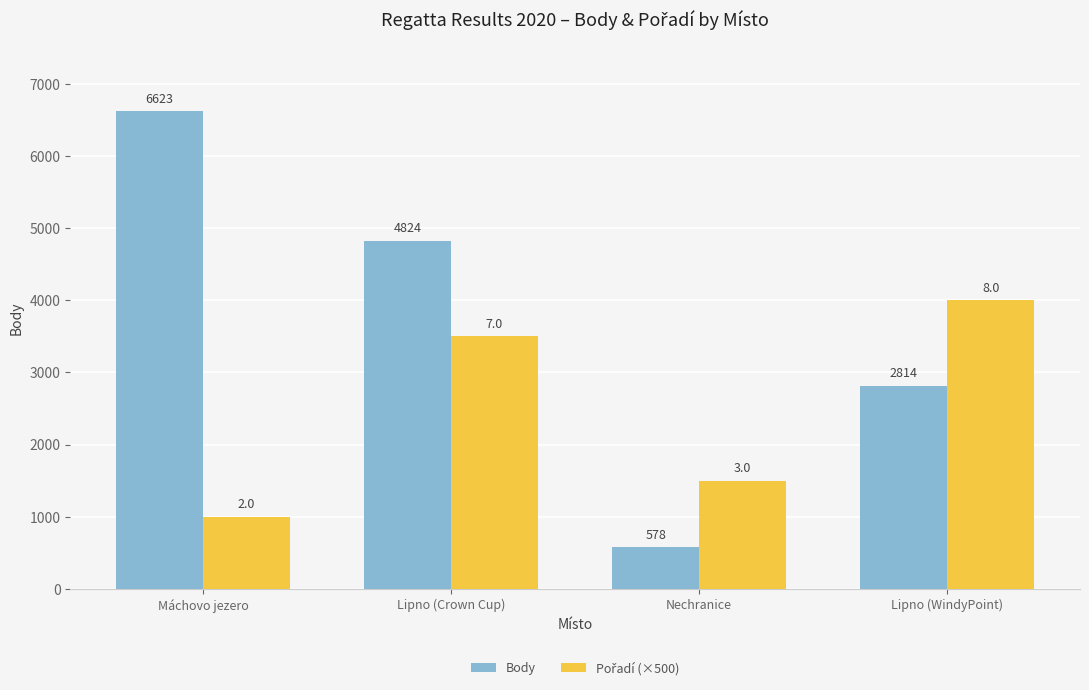

Which series has the largest total across all categories?

Body